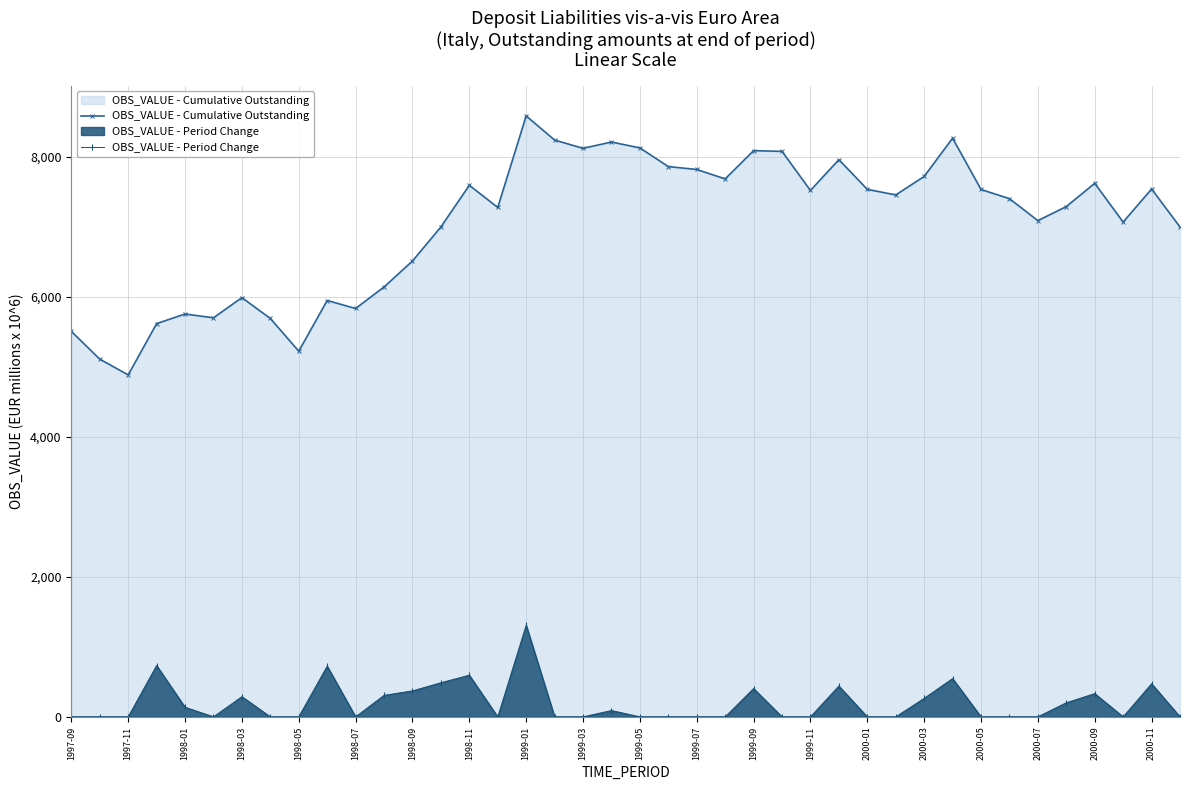

Which series has the largest total across all categories?

OBS_VALUE - Cumulative Outstanding